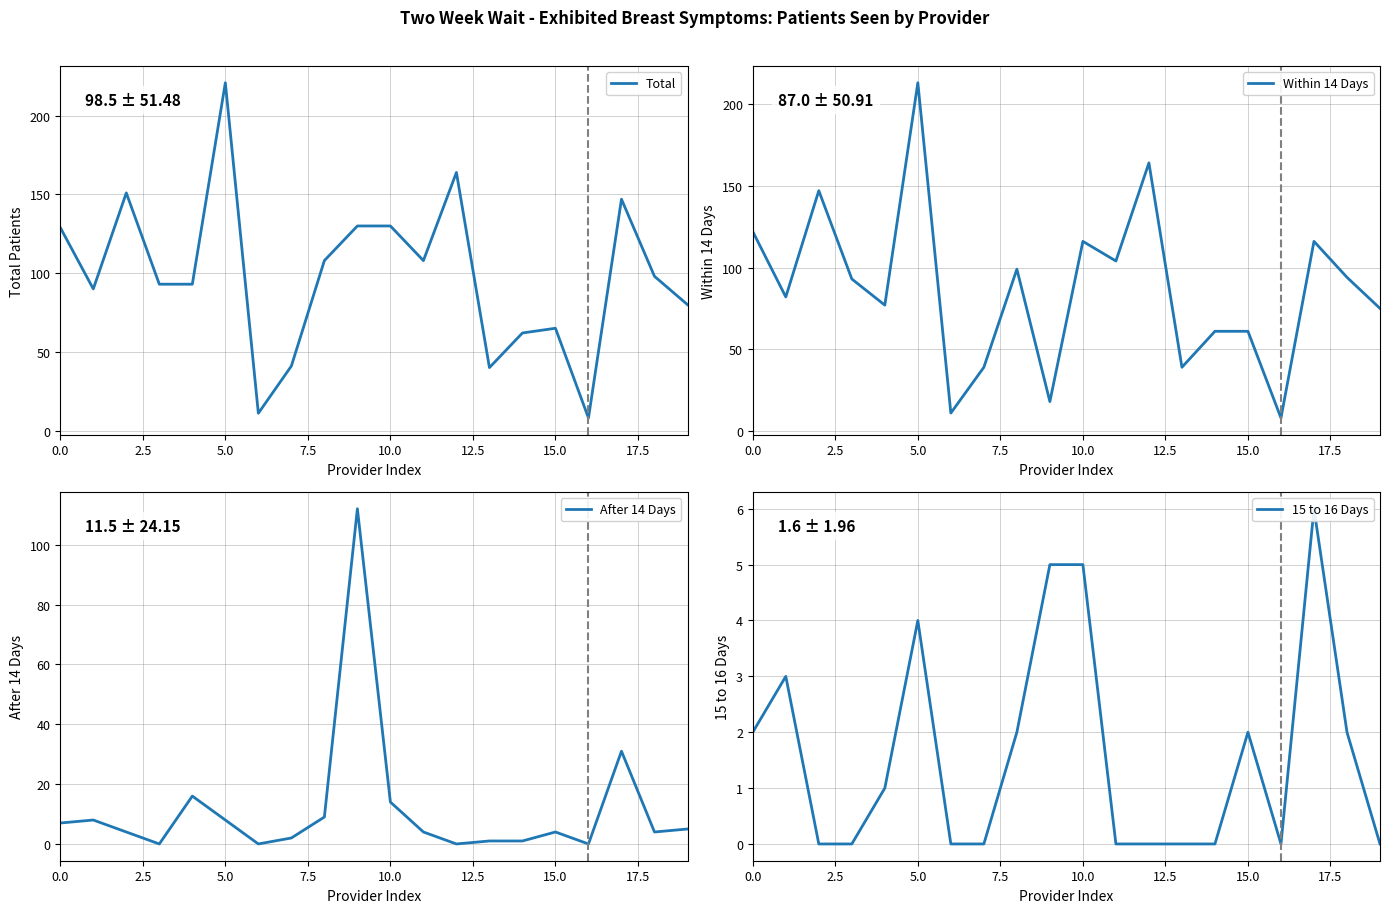

Which series has the largest total across all categories?

Total